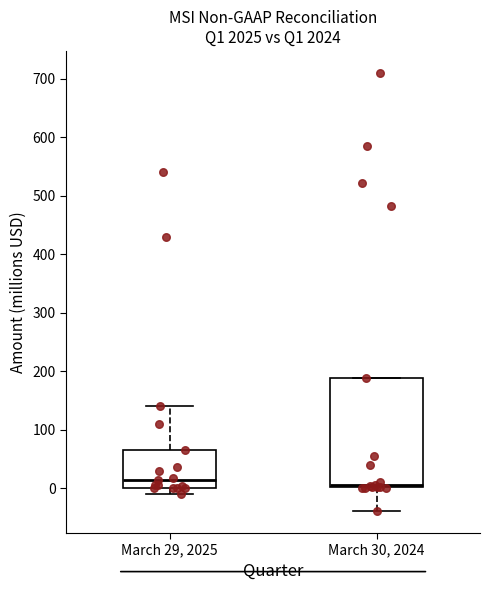

Reading left to right, transcribe this box plot: for each box, give where its median line is, the range the box spans, and where its two whiskers end, as read against the y-axis. The values are not printed on the chart, so give them approximately, as read against the axis.

March 29, 2025: median 10, box 0 to 70, whiskers -10 to 140
March 30, 2024: median 10, box 0 to 190, whiskers -40 to 190